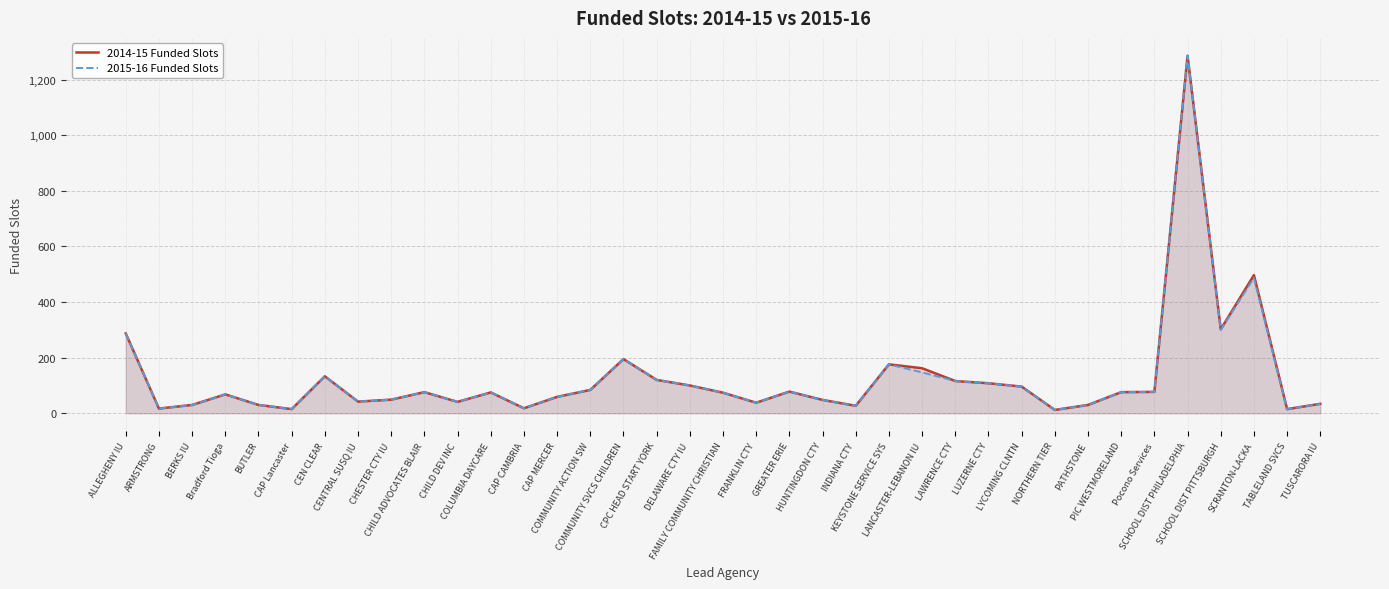

True or false: 2014-15 Funded Slots and 2015-16 Funded Slots cross at least once.

False